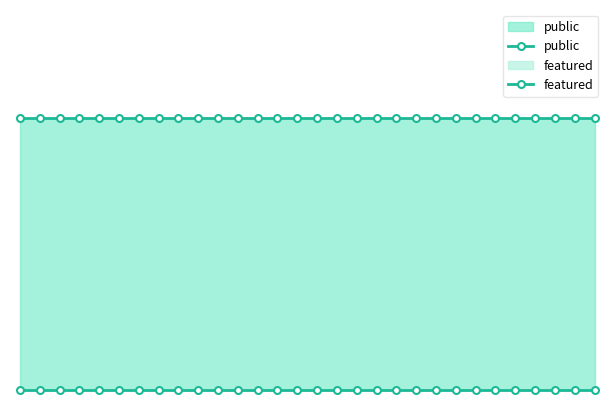

List the series in order of their peak value, highest first.

public, featured